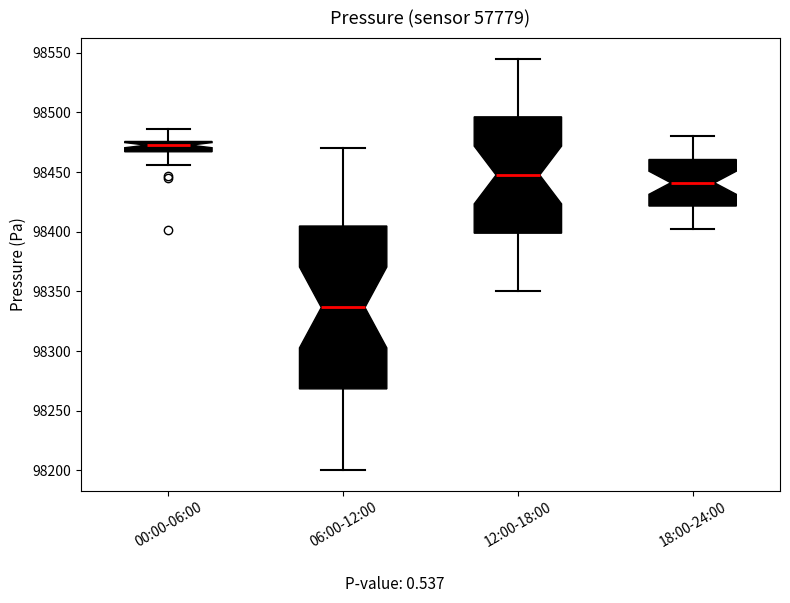

Where does the lower whisker of the box for 12:00-18:00 end on the y-axis? The values are not printed on the chart, so give them approximately, as read against the axis.

98350